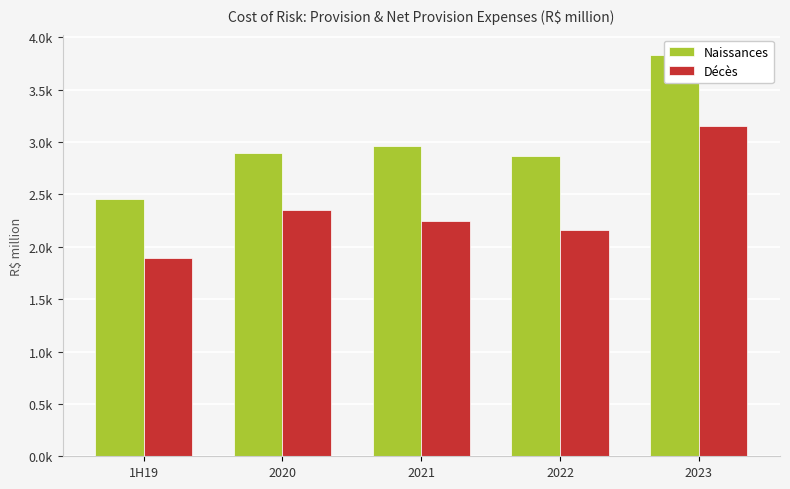

Which has a higher value, 2023 or 2022?

2023